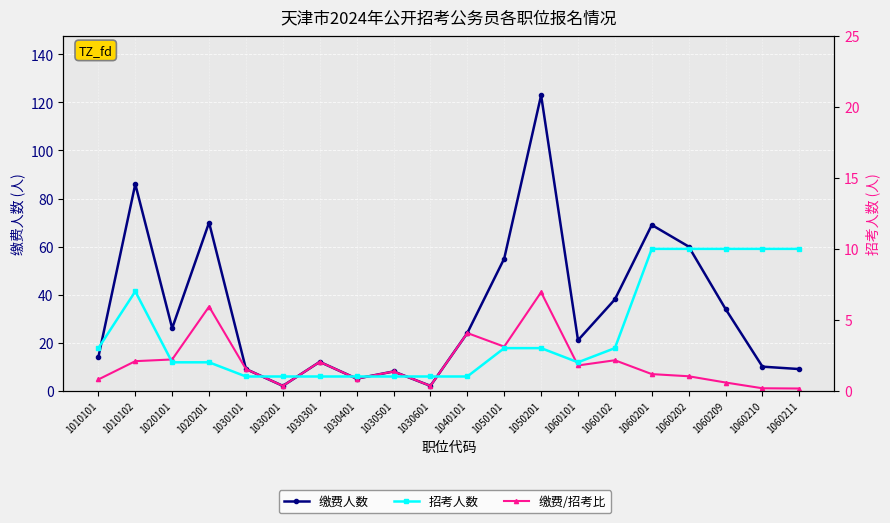

How many lines are shown in the chart?

3